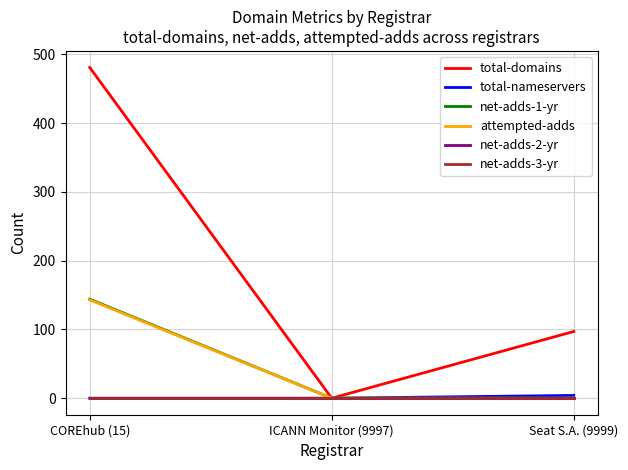

Reading left to right, extract all data points from this chart.

total-domains: COREhub (15)=481	ICANN Monitor (9997)=0	Seat S.A. (9999)=97
total-nameservers: COREhub (15)=0	ICANN Monitor (9997)=0	Seat S.A. (9999)=4
net-adds-1-yr: COREhub (15)=144	ICANN Monitor (9997)=0	Seat S.A. (9999)=0
attempted-adds: COREhub (15)=143	ICANN Monitor (9997)=0	Seat S.A. (9999)=0
net-adds-2-yr: COREhub (15)=0	ICANN Monitor (9997)=0	Seat S.A. (9999)=0
net-adds-3-yr: COREhub (15)=0	ICANN Monitor (9997)=0	Seat S.A. (9999)=0